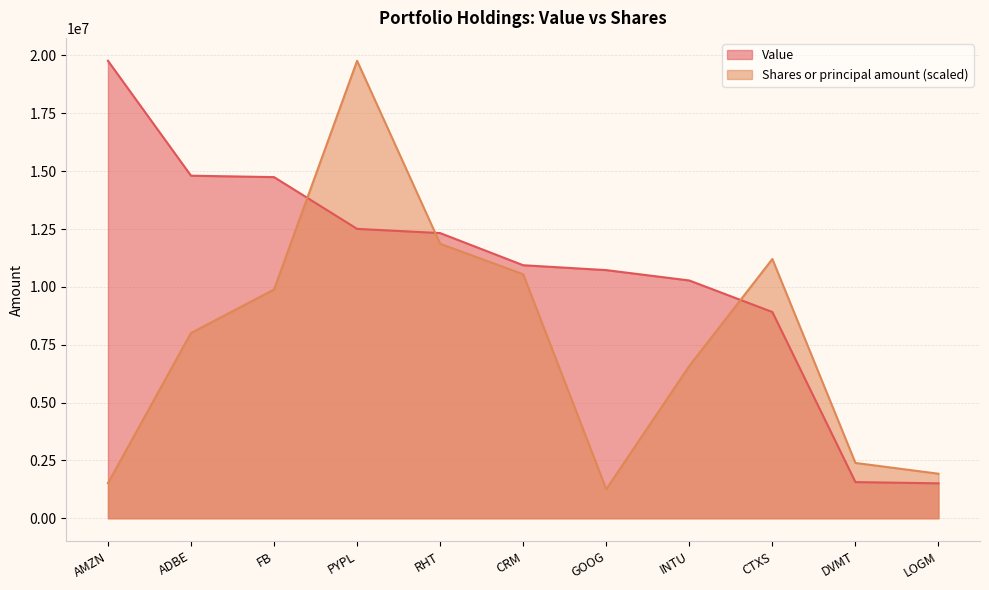

What is the label of the 2nd point from the left?

ADBE